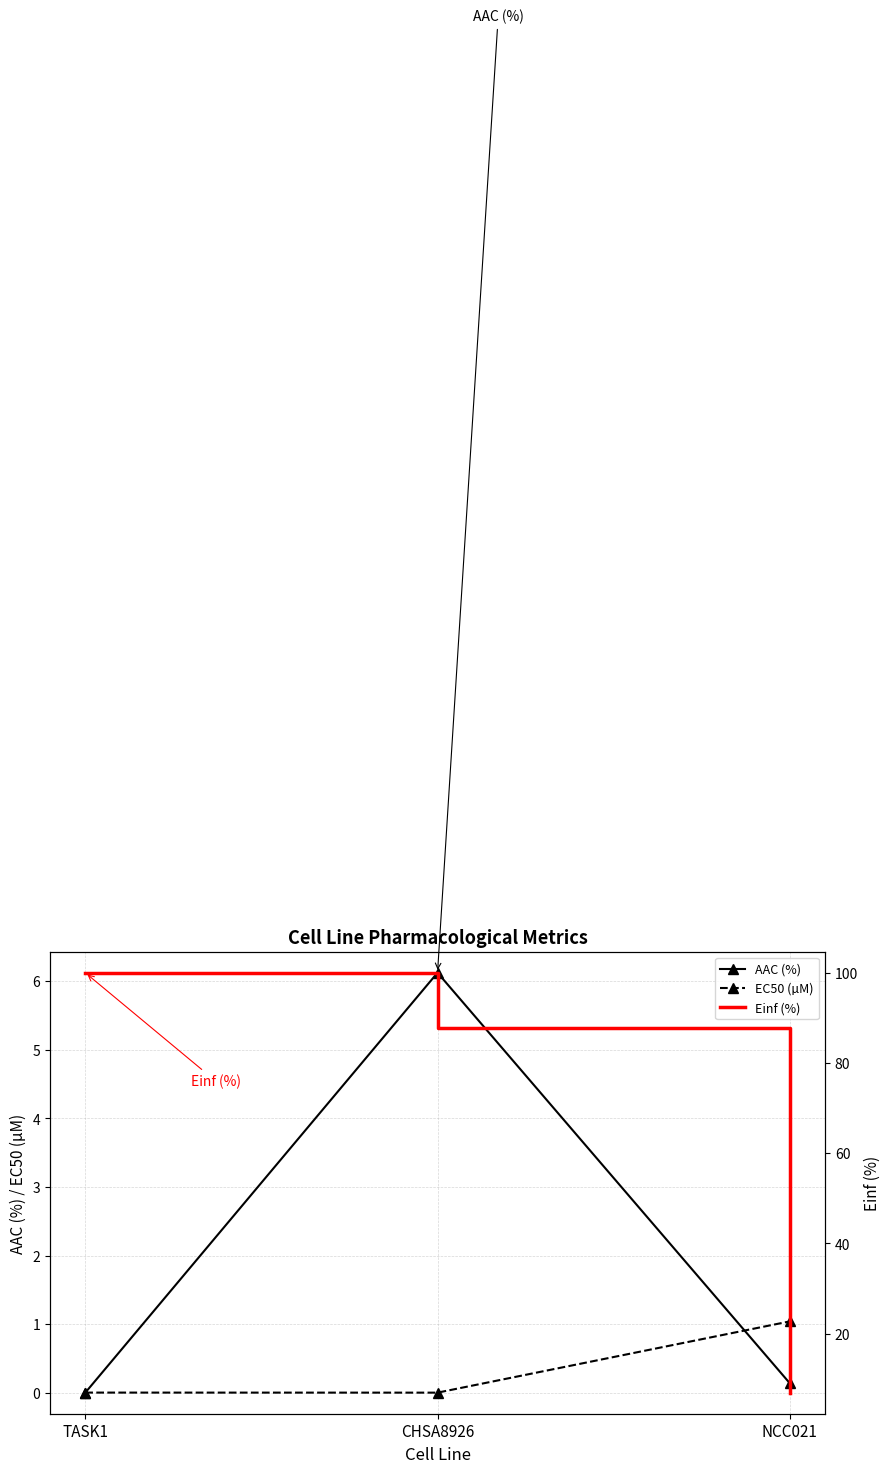

Is this an area chart (filled region under the line)?

No